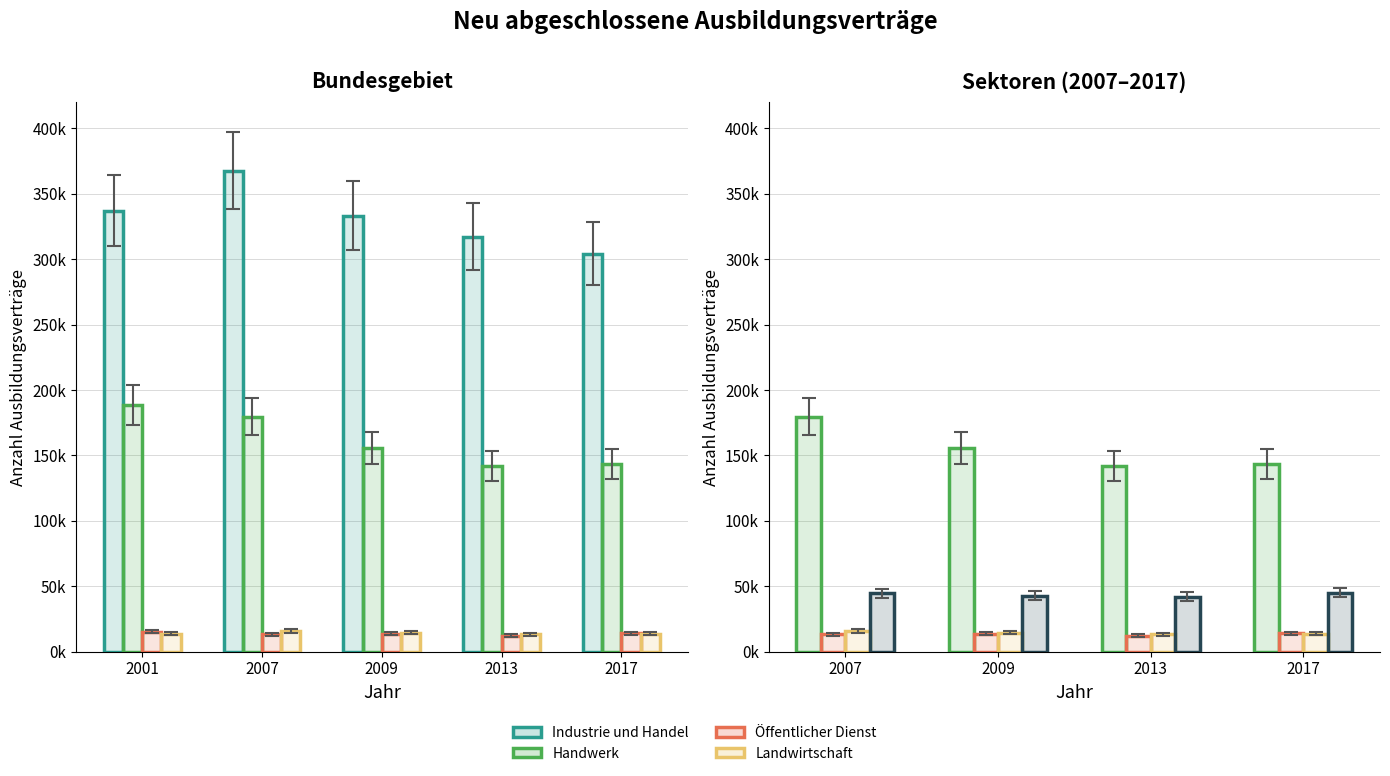

Which series has the widest spread of values?

Industrie und Handel